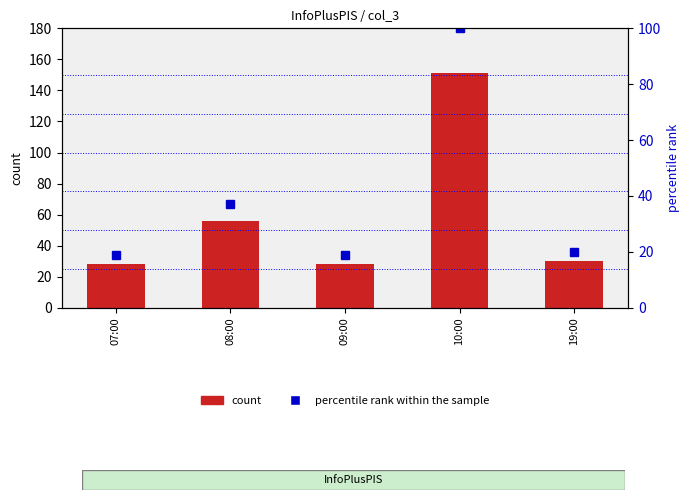

Reading right to left, extract all data points from this chart.

count: 19:00=30	10:00=151	09:00=28	08:00=56	07:00=28
percentile rank within the sample: 19:00=20	10:00=100	09:00=19	08:00=37	07:00=19